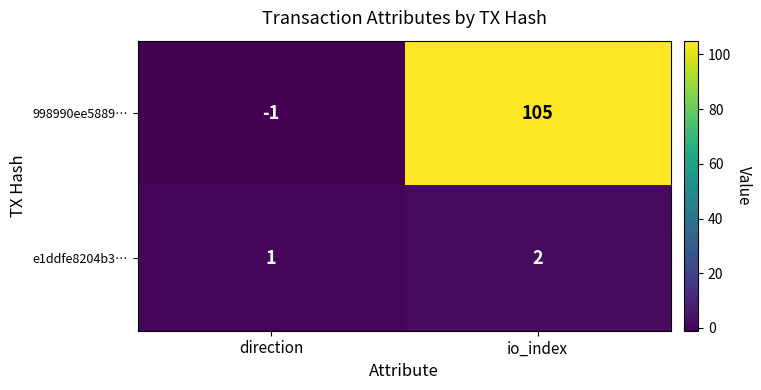

At which category does the chart reach its peak across all series?

io_index